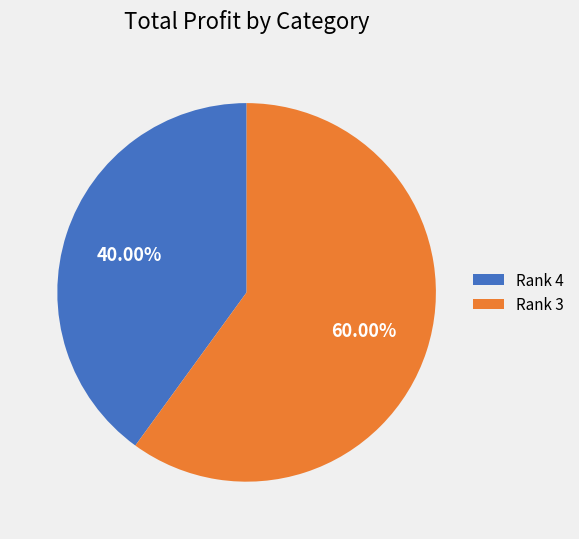

Is Rank 3 the majority of the pie?

Yes